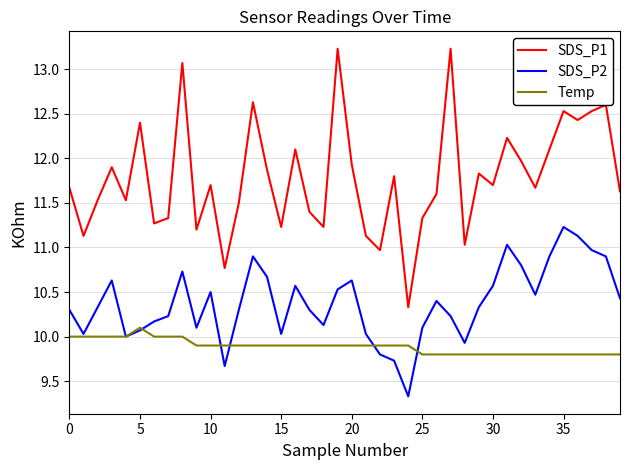

Which series has the largest range (max minus min)?

SDS_P1